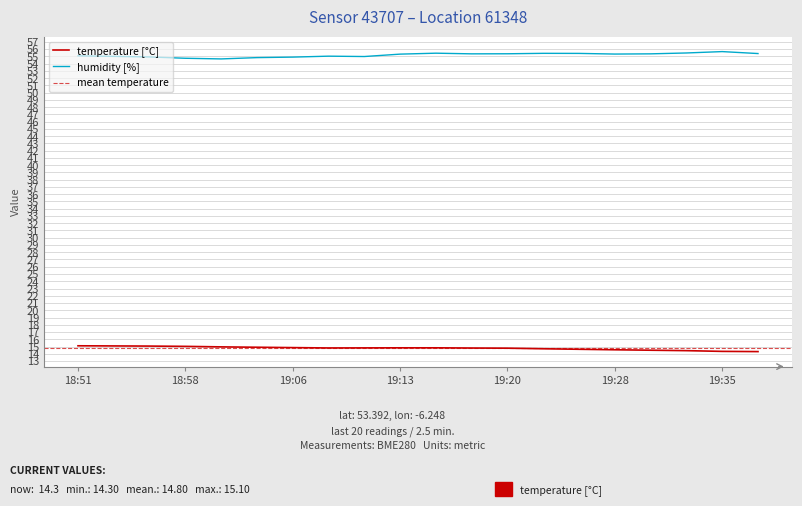

What is the total value across all series at 19:01?

69.6